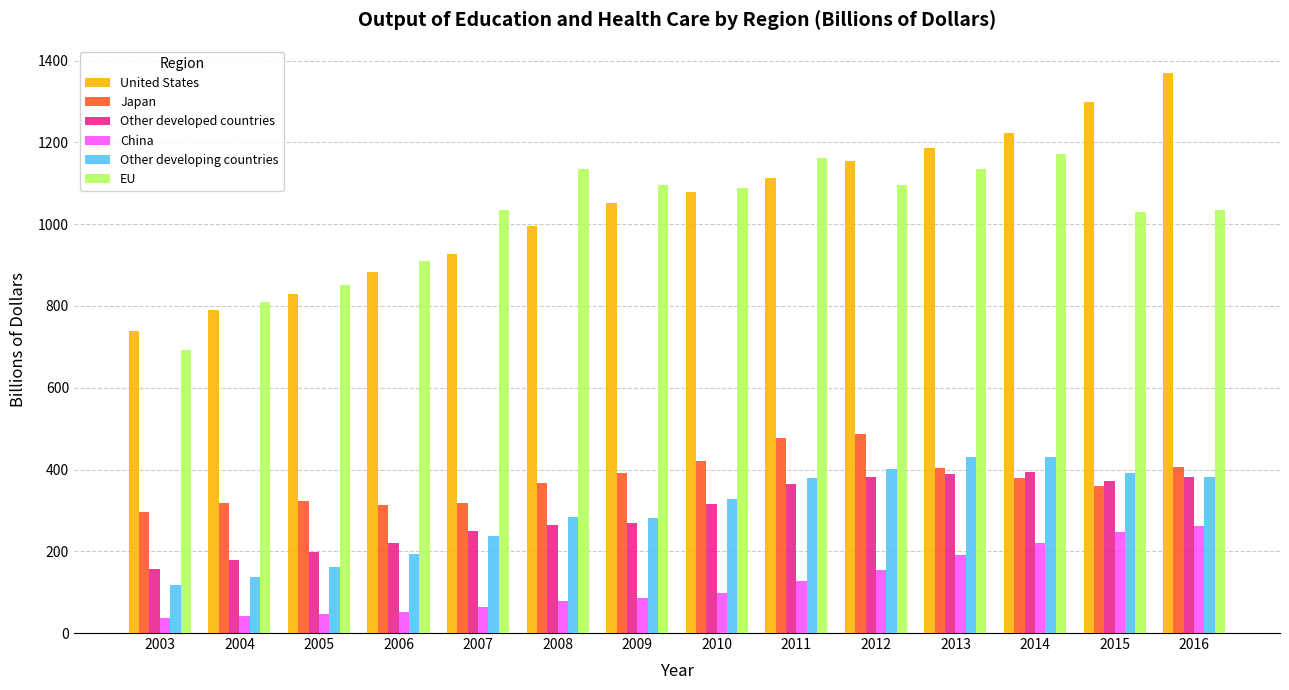

Read the United States value at 2010.

1079